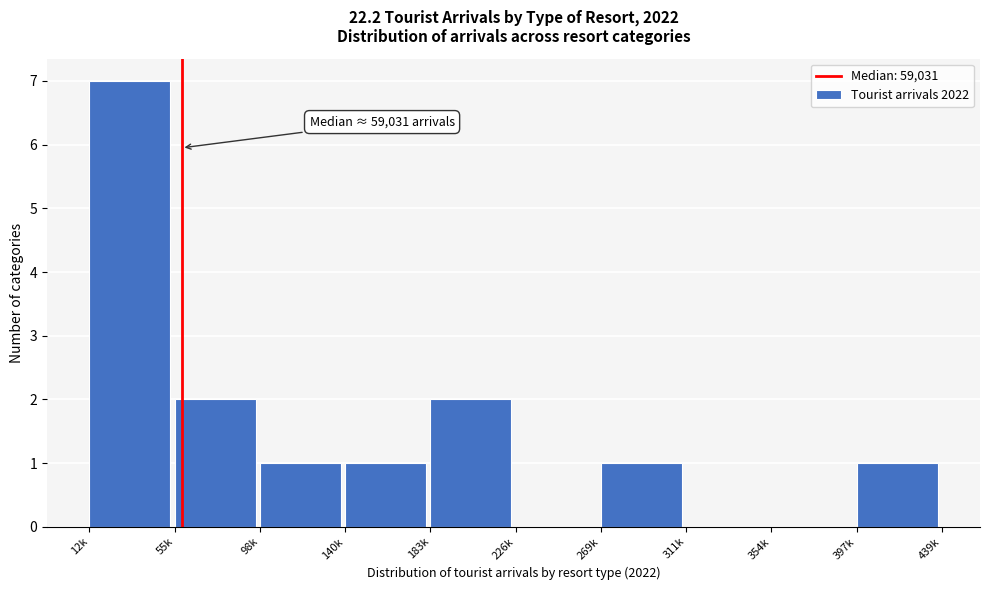

Reading left to right, list all the values displayed in this chart.

12k=7	55k=2	98k=1	140k=1	183k=2	226k=0	269k=1	311k=0	354k=0	397k=1